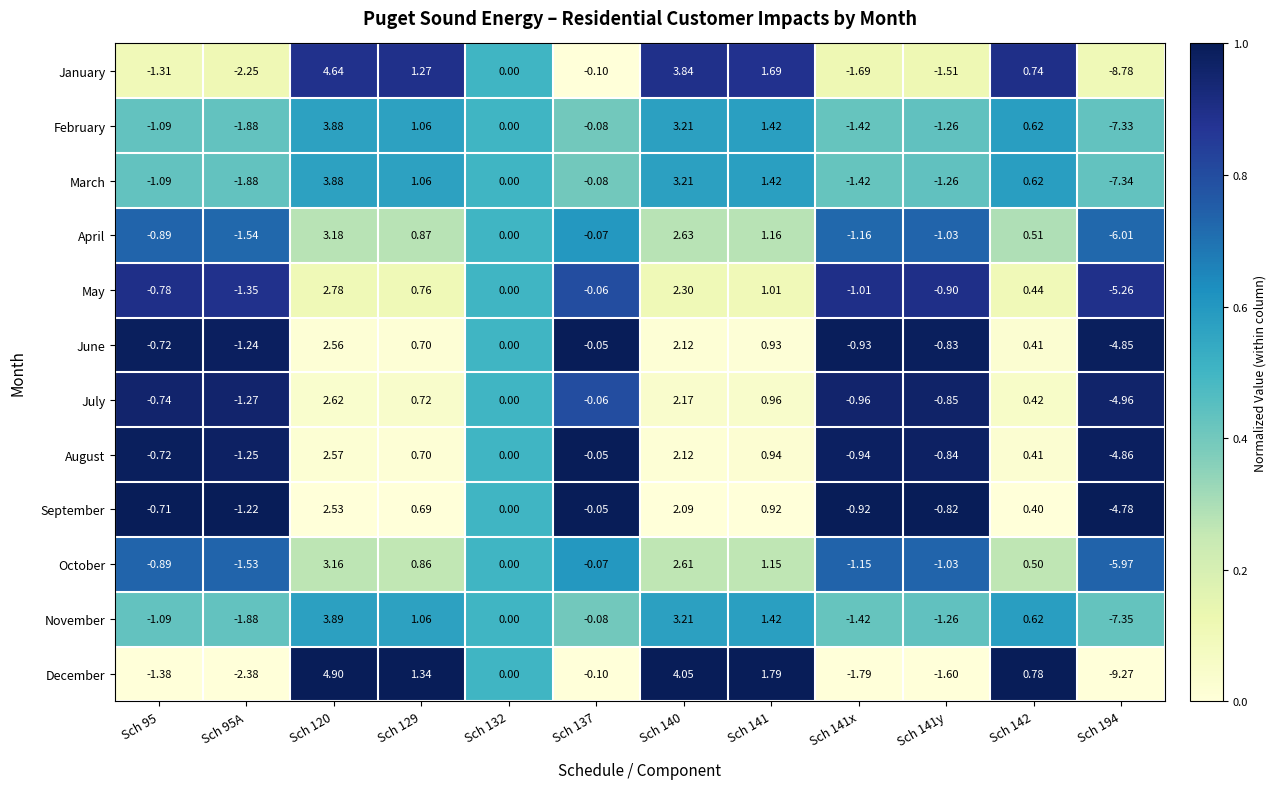

Which series has the largest total across all categories?

September